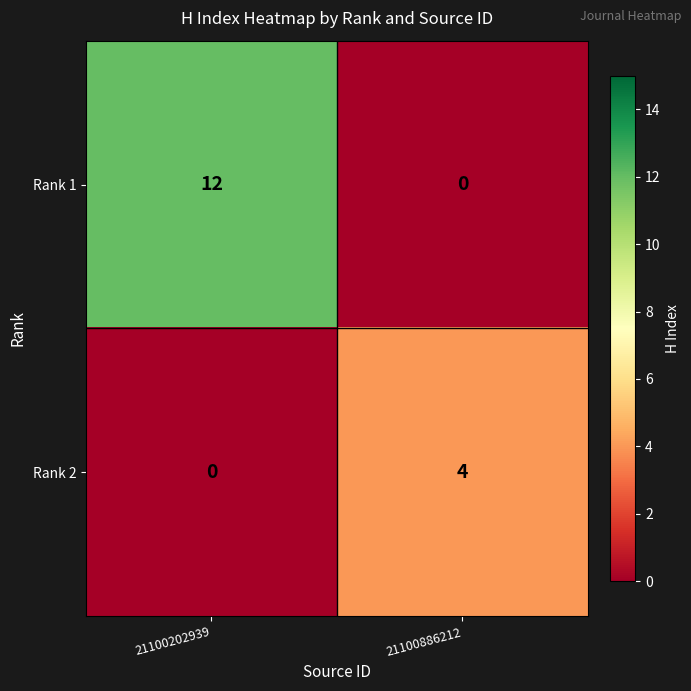

What is the difference between the maximum and minimum values in the Rank 2 series?

4